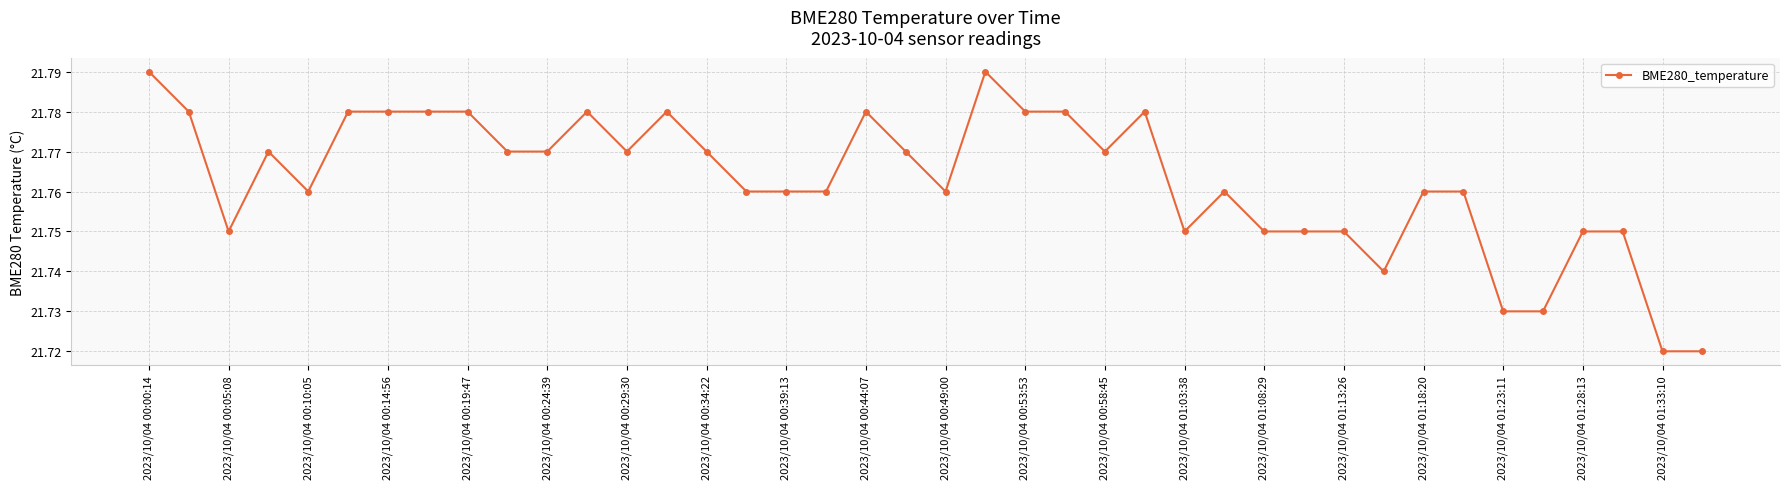

How many values are between 21 and 22?

40